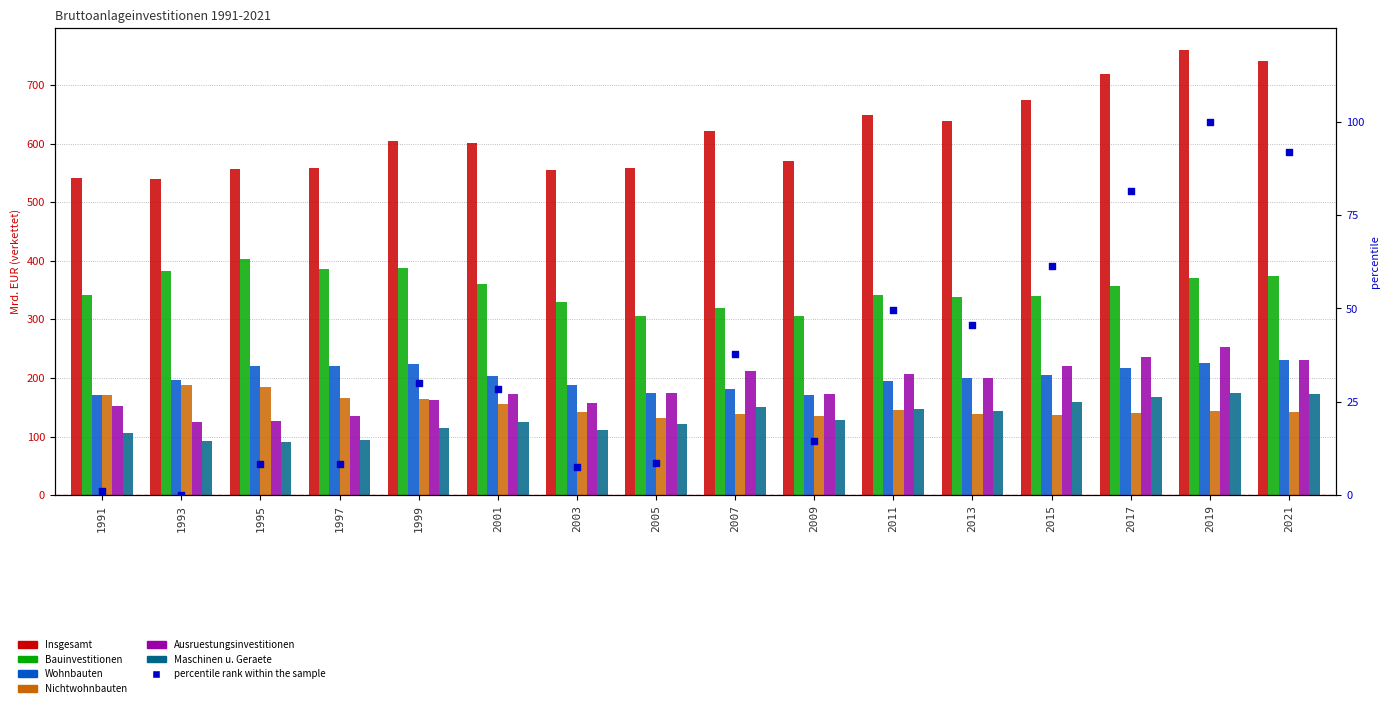

Which series has the largest Y range (max minus min)?

Insgesamt